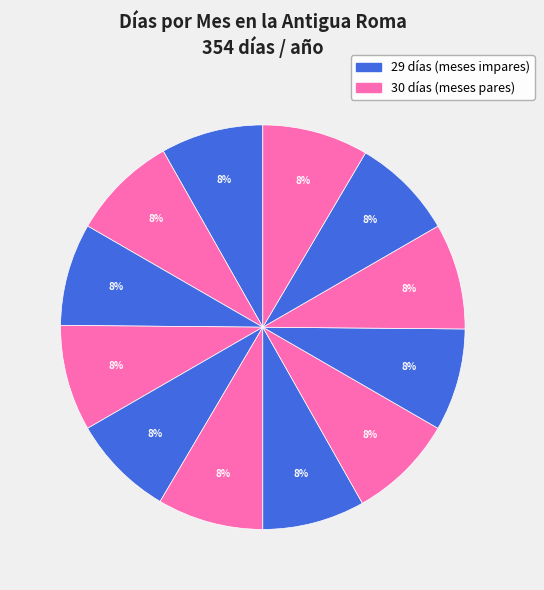

How many segments does this pie chart have?

12